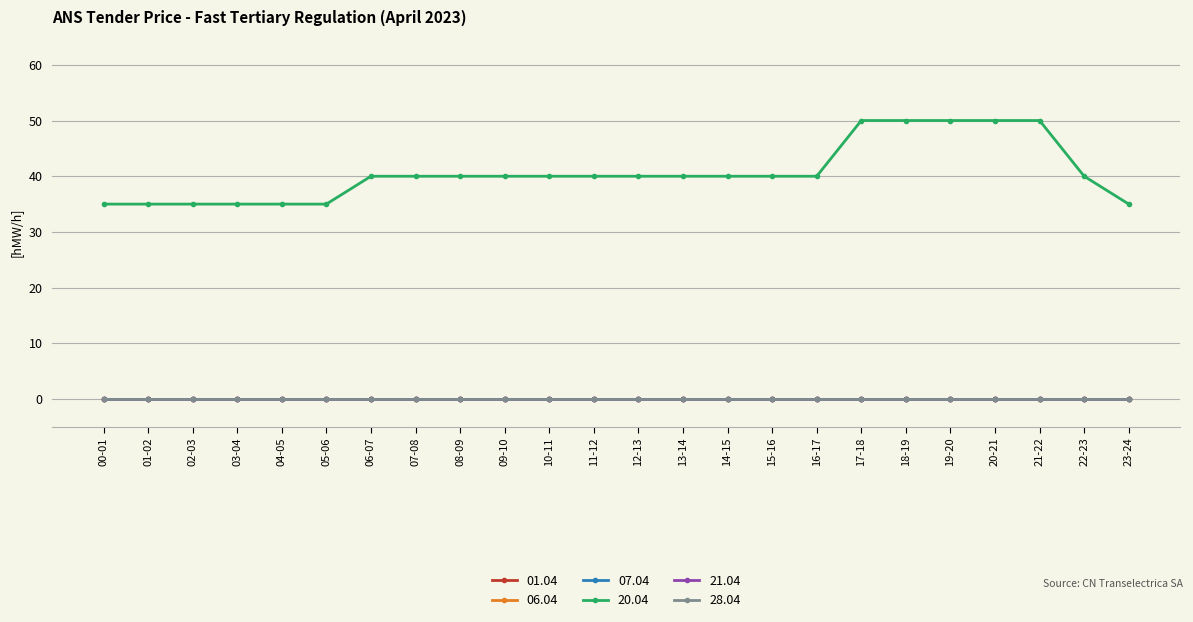

Is this an area chart (filled region under the line)?

No